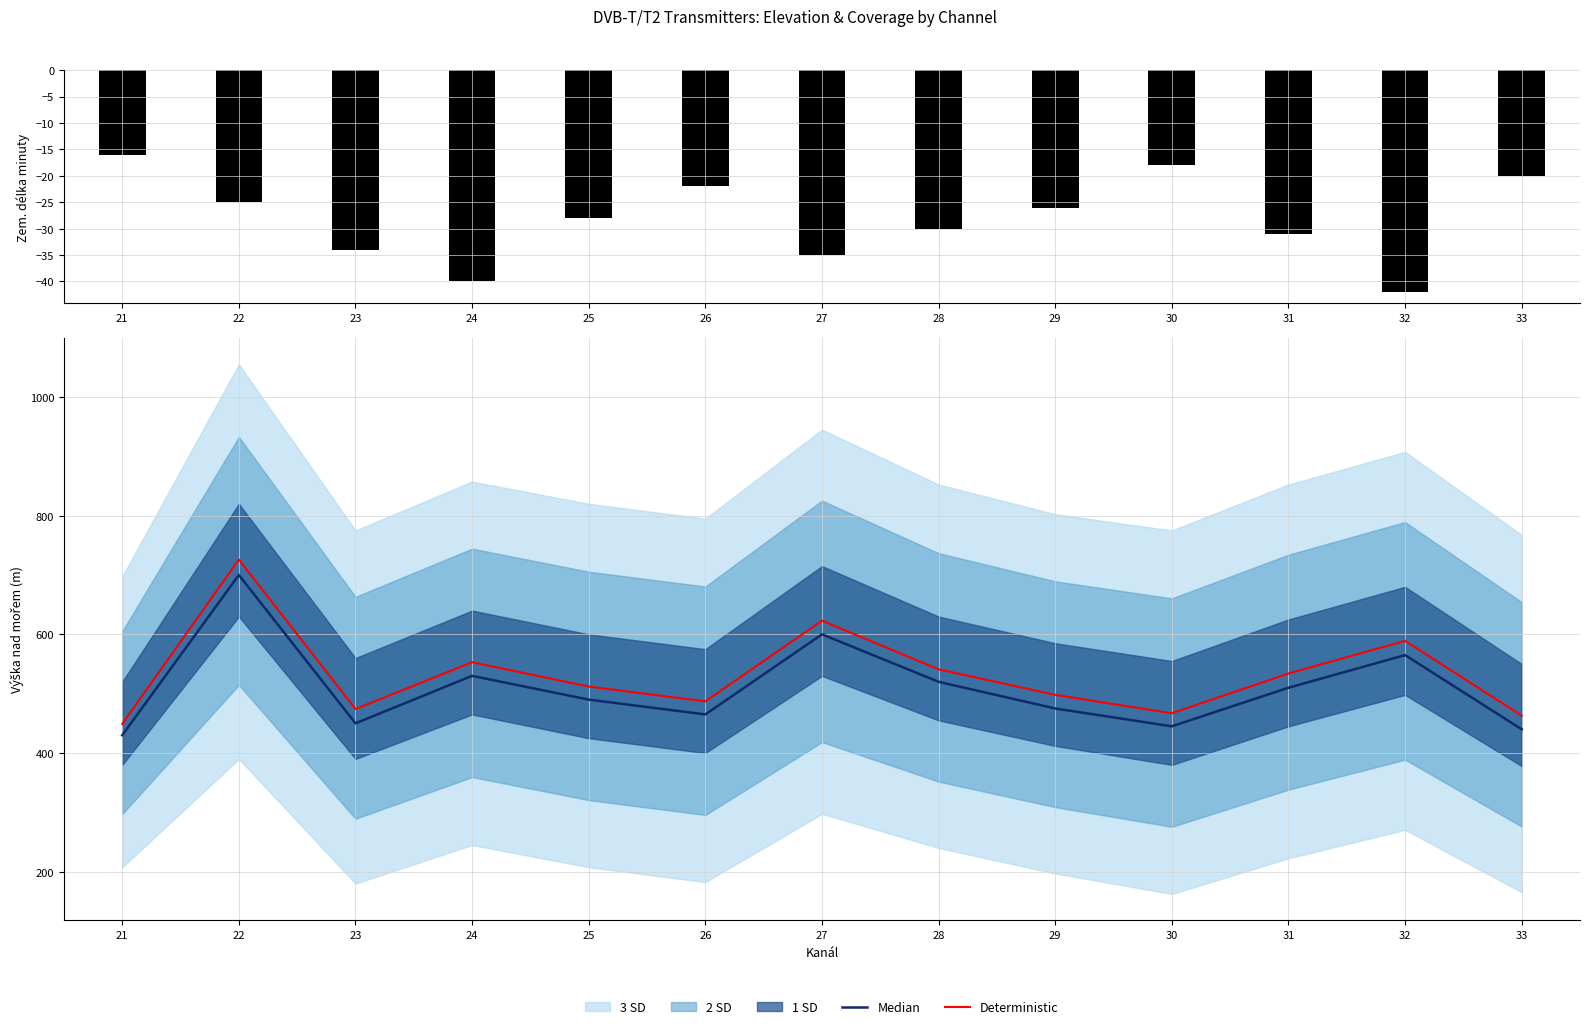

What is the value of the Deterministic bar at the 2nd from the left?

726